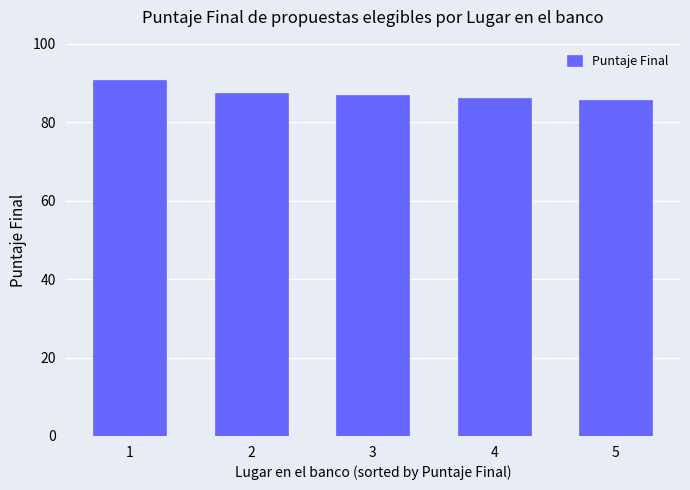

What is the difference between the maximum and minimum values?

5.0